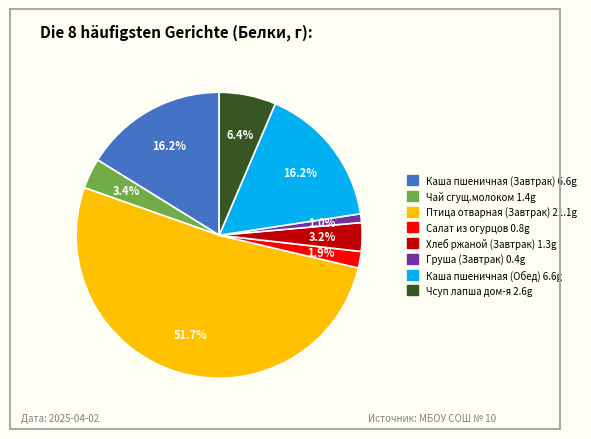

How many slices are in this pie chart?

8